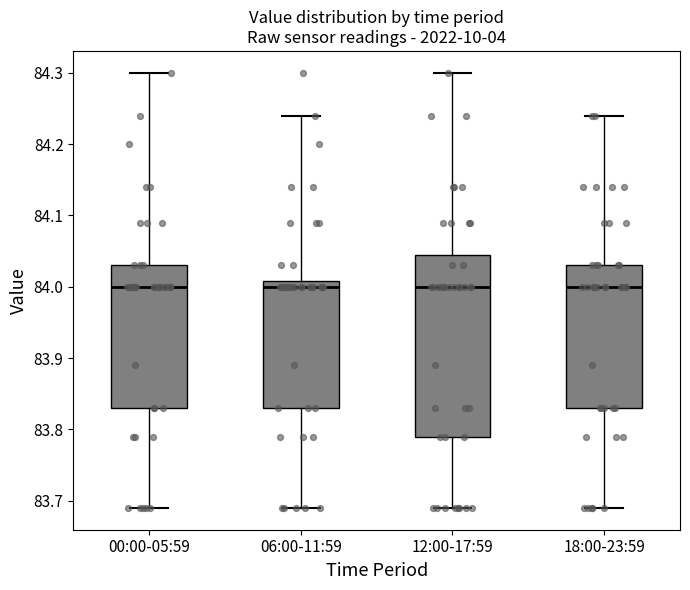

Where does the lower whisker of the box for 12:00-17:59 end on the y-axis? The values are not printed on the chart, so give them approximately, as read against the axis.

83.69